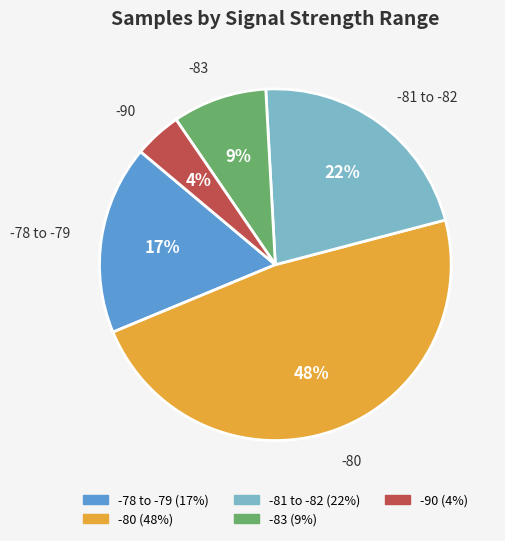

To the nearest percent, what is the average slice percentage?

20%